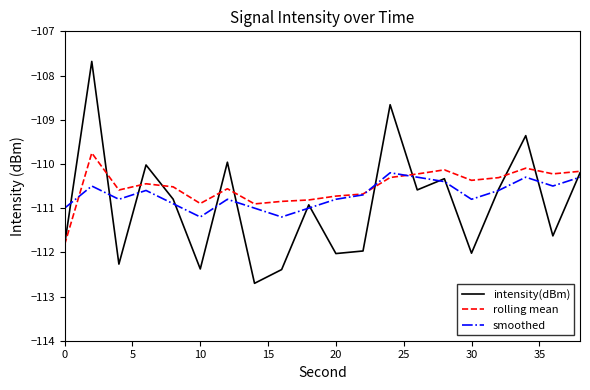

What is the maximum value for smoothed?

-110.2